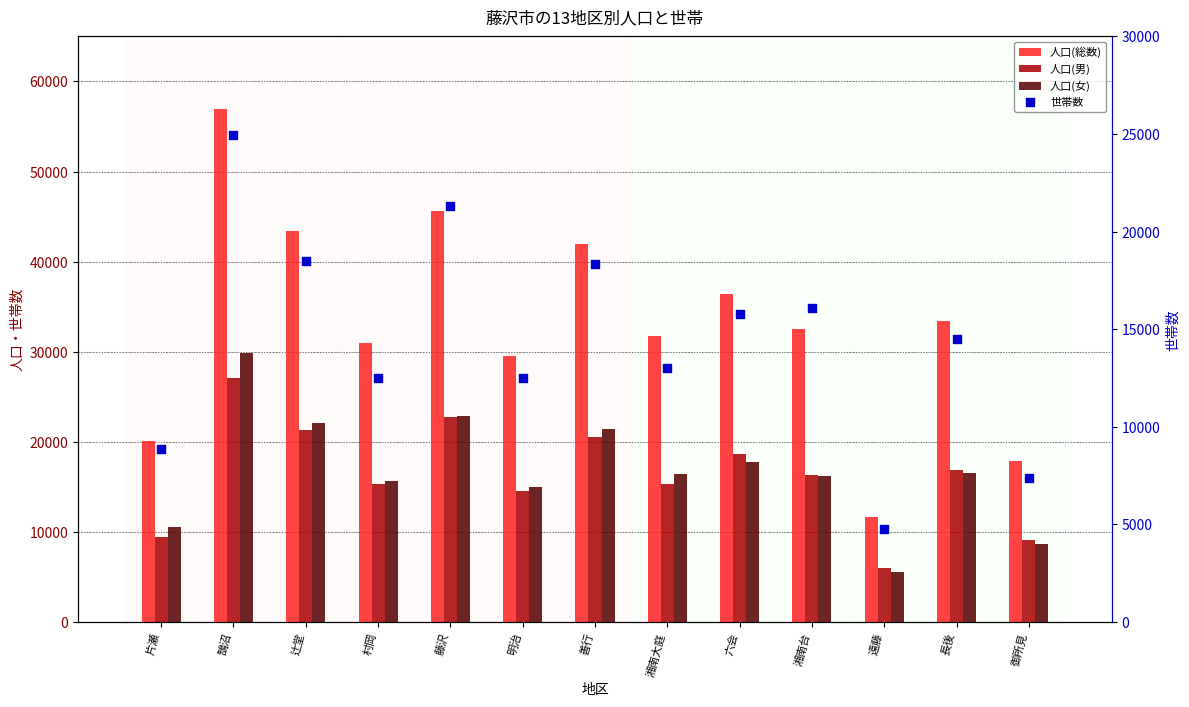

At how many categories does at least one series exceed 17627?

12